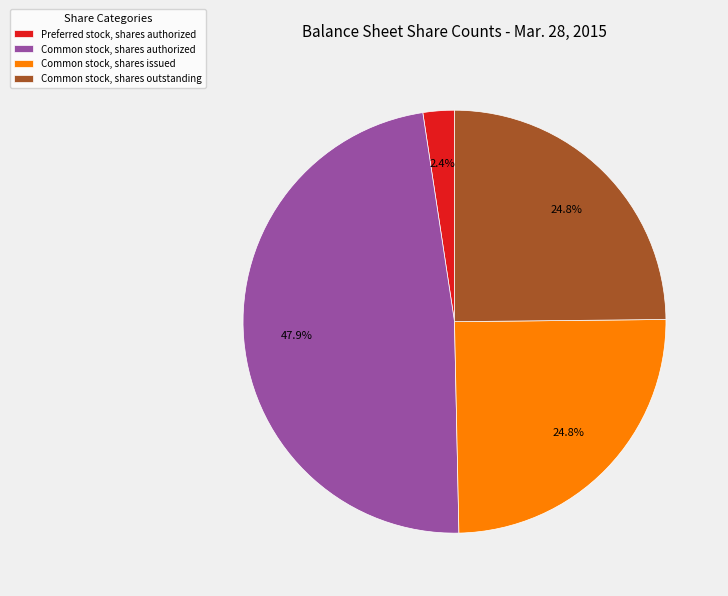

Does Common stock, shares authorized account for over 50% of the chart?

No